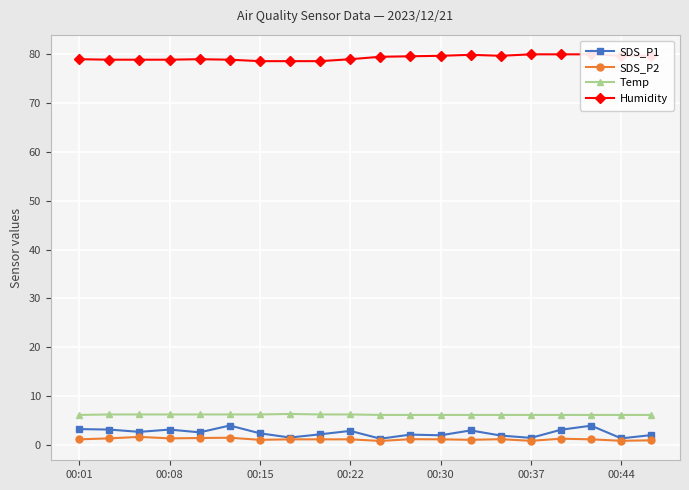

What are all the series names shown in the legend?

SDS_P1, SDS_P2, Temp, Humidity